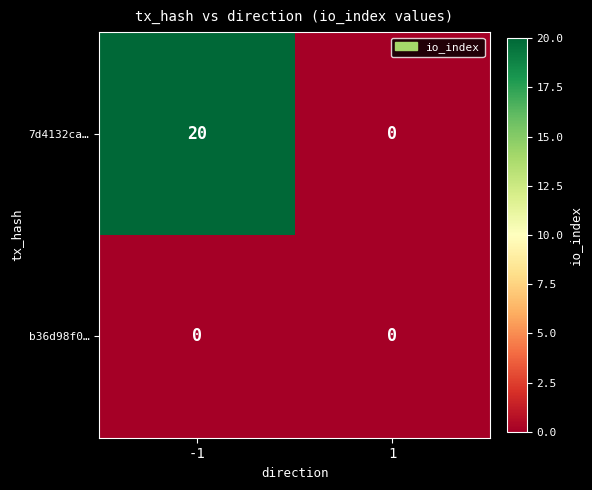

Rank the series at -1 from lowest to highest value.

b36d98f0…, 7d4132ca…